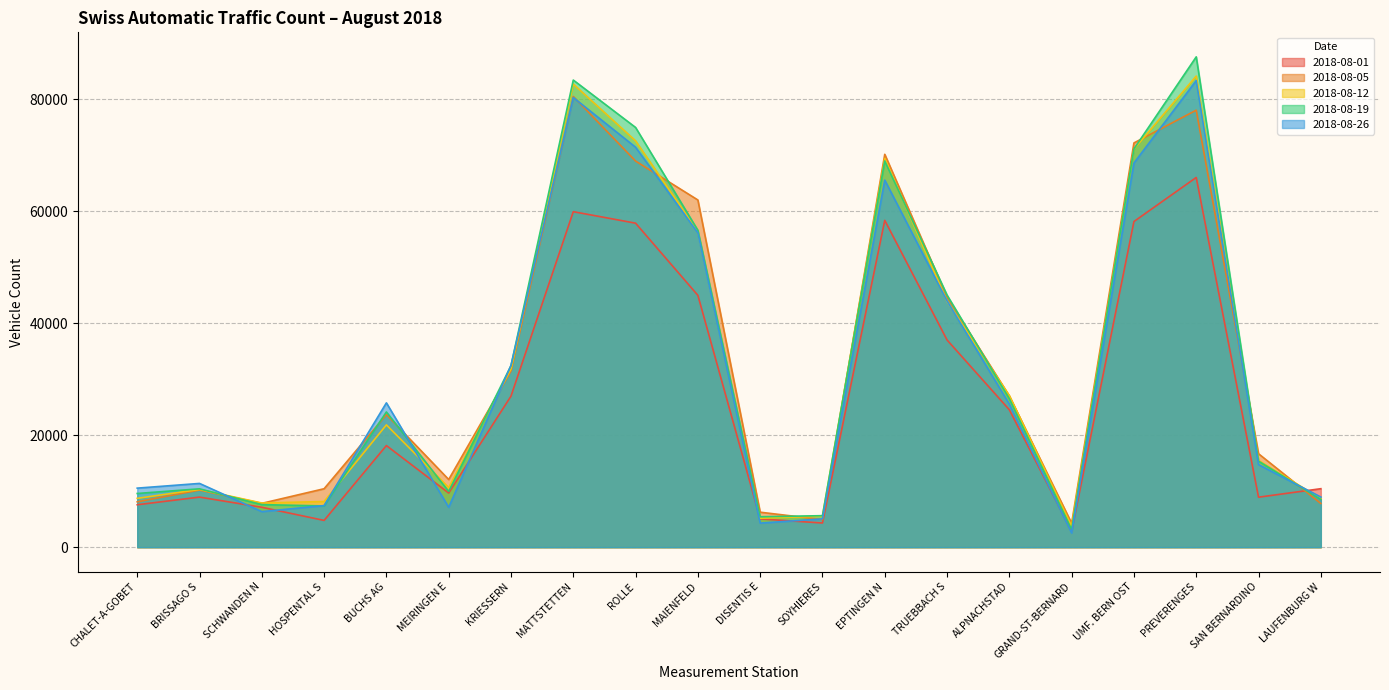

Rank the series by their maximum value, from highest to lowest.

2018-08-19, 2018-08-12, 2018-08-26, 2018-08-05, 2018-08-01